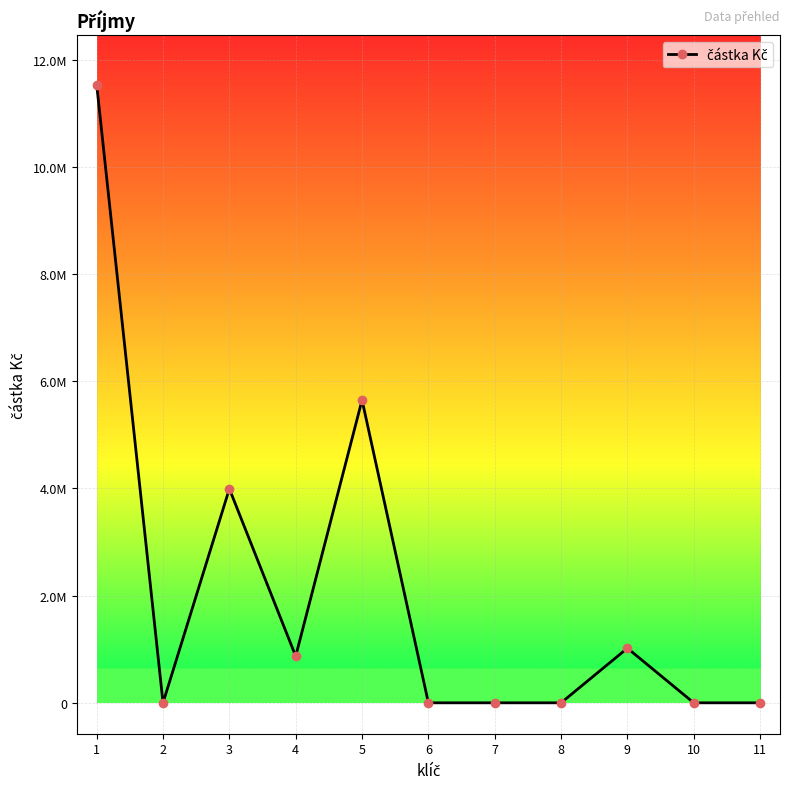

What is the change in value from 4 to 7?

-870256.7